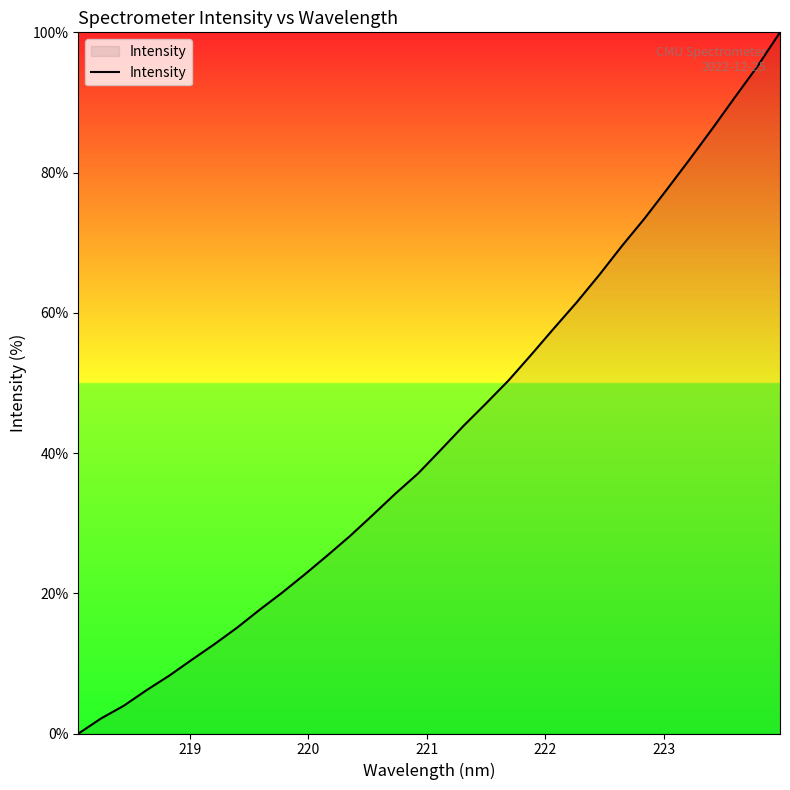

Reading right to left, what are all the values shown in this chart?

100.0	95.1	90.7	86.2	81.9	77.6	73.4	69.5	65.4	61.5	57.8	54.0	50.4	47.1	43.9	40.5	37.1	34.2	31.2	28.2	25.4	22.7	20.1	17.7	15.1	12.7	10.5	8.2	6.2	4.0	2.2	0.0